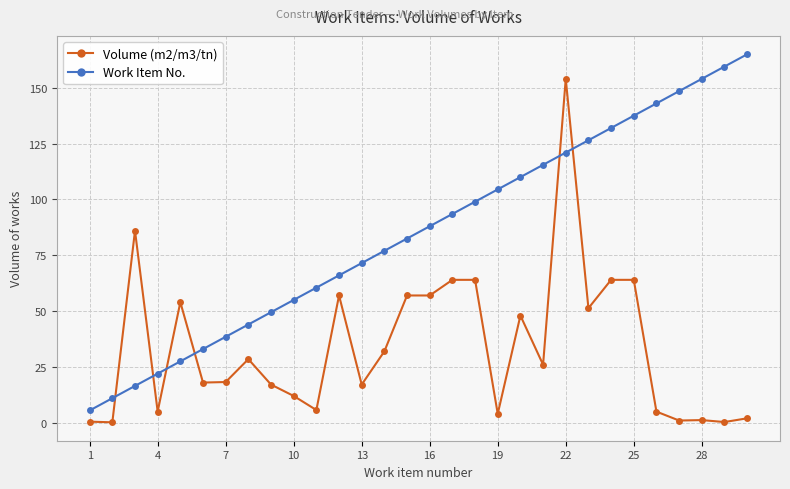

Rank the series by their average value, from lowest to highest.

Volume (m2/m3/tn), Work Item No.